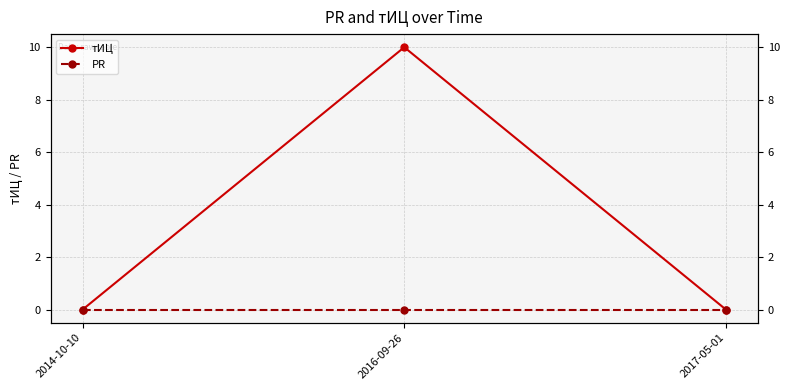

Between 2014-10-10 and 2016-09-26, which series saw the biggest shift?

тИЦ